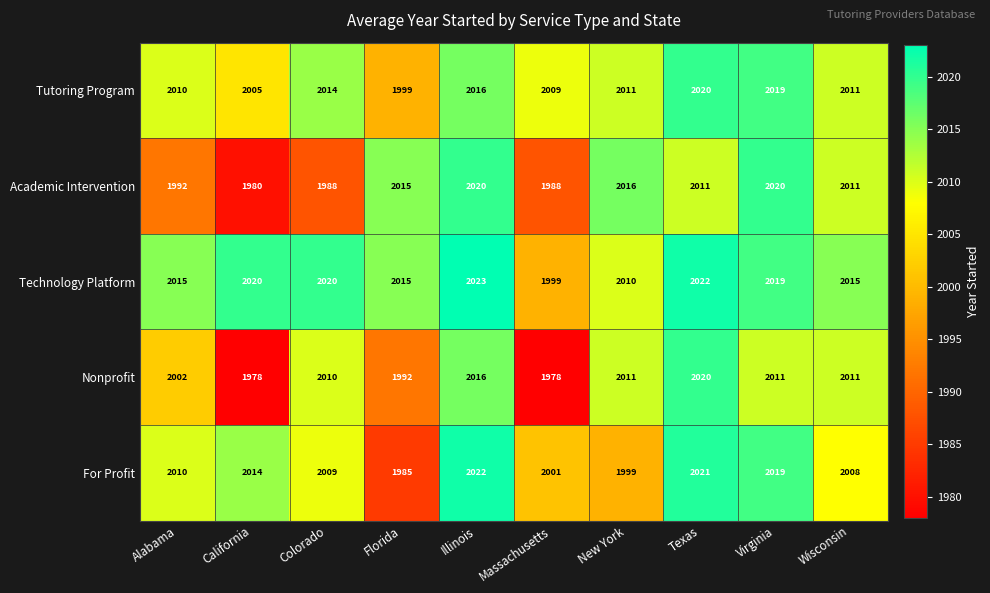

True or false: Technology Platform has a value of 3175 at Illinois.

False